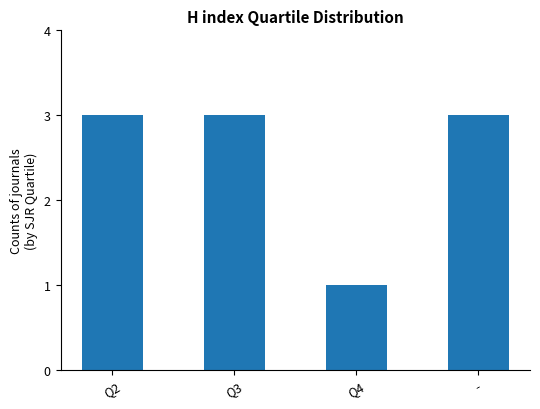

Reading left to right, extract all data points from this chart.

3	3	1	3